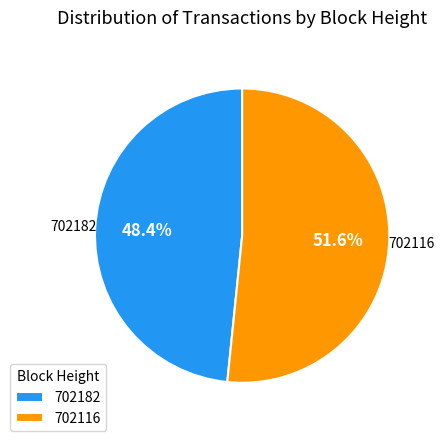

Do 702182 and 702116 together represent more than half of the pie?

Yes